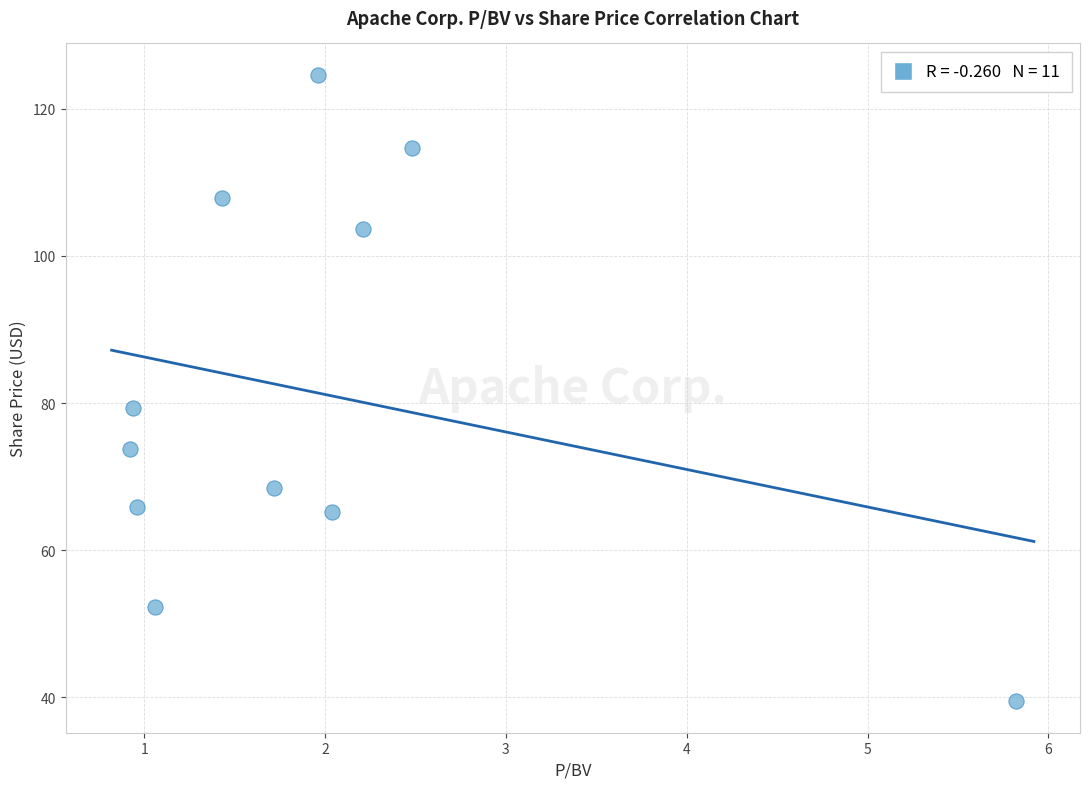

What is the range of X values (max minus min)?

4.9